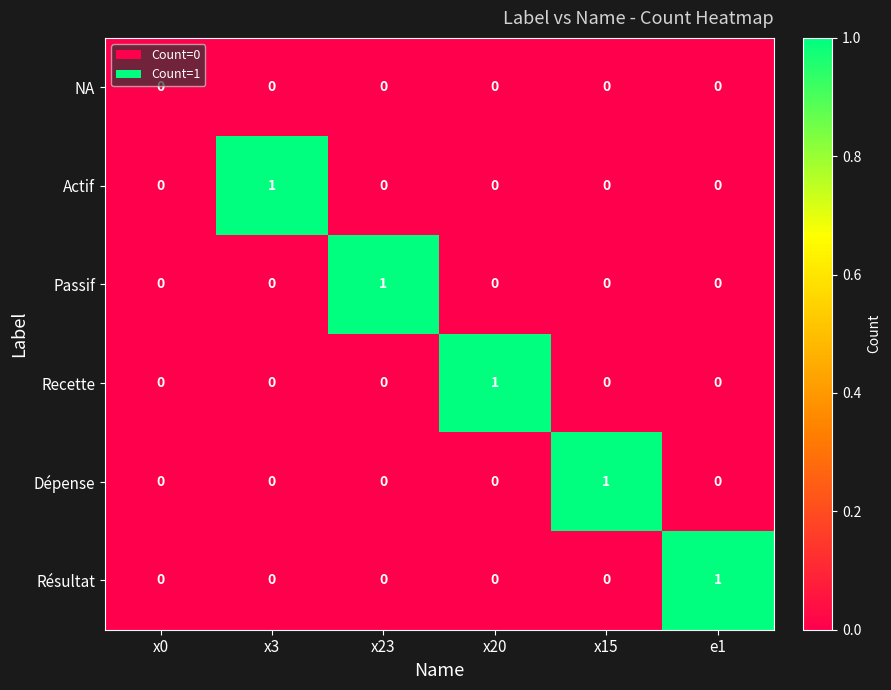

Is it true that Dépense equals -1 at x3?

False